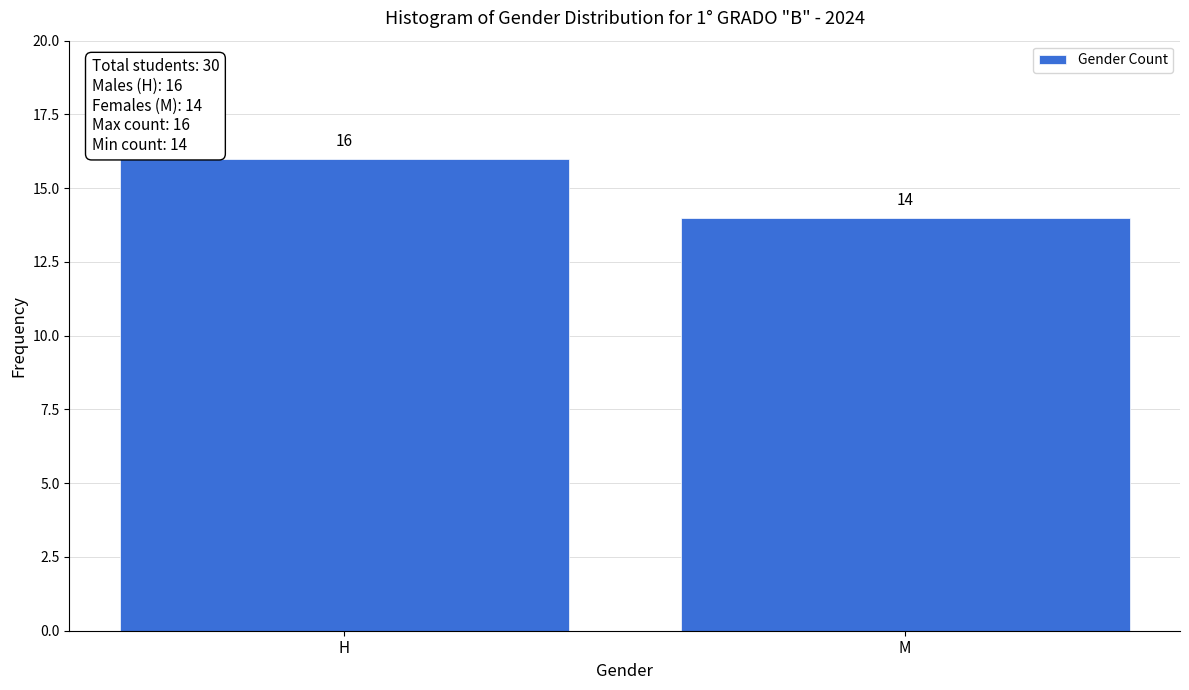

Reading right to left, what are all the values shown in this chart?

14	16